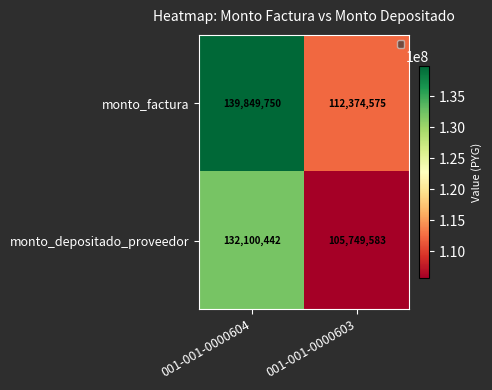

What is the greatest value displayed?

139849750